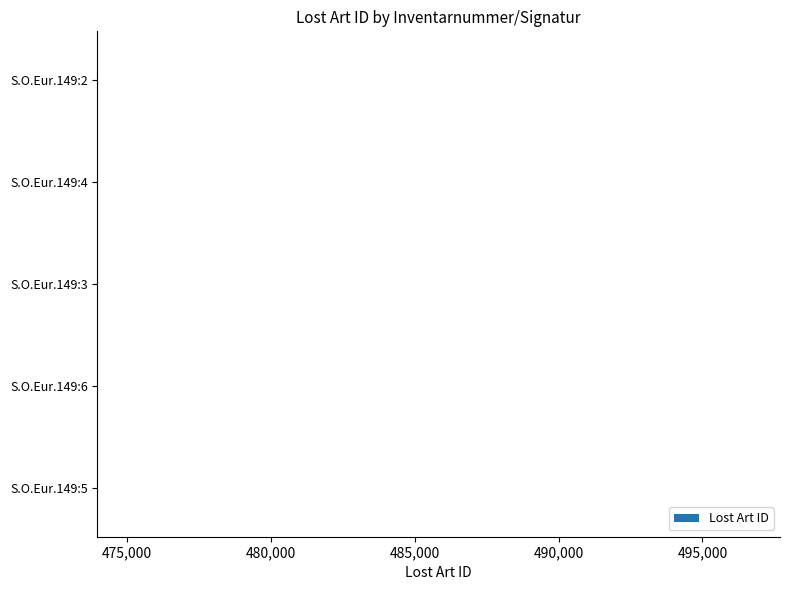

Is it true that the value at S.O.Eur.149:6 is 103773?

False